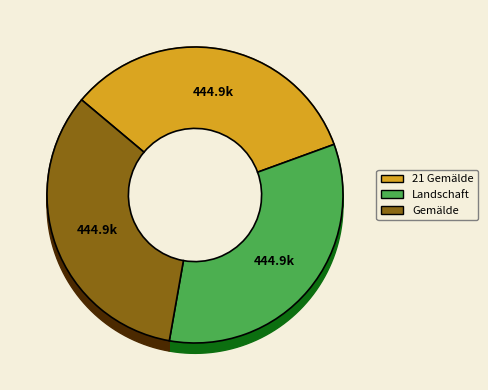

To the nearest percent, what portion does Landschaft represent?

33%